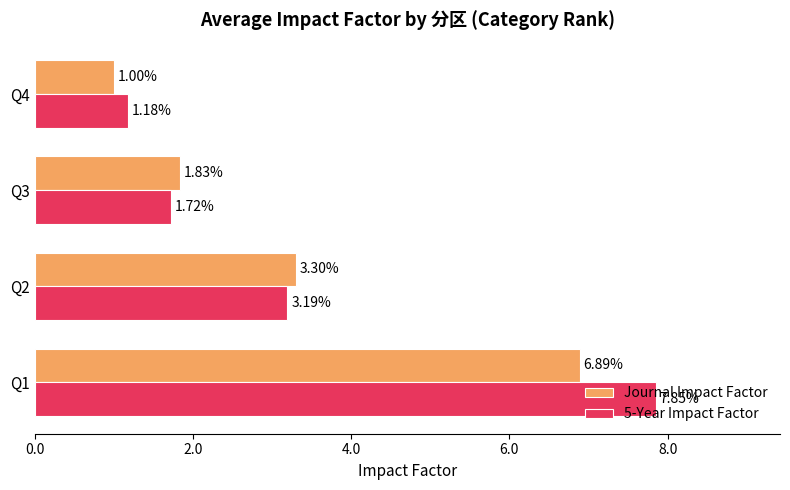

List the series in order of their overall mean, lowest first.

Journal Impact Factor, 5-Year Impact Factor